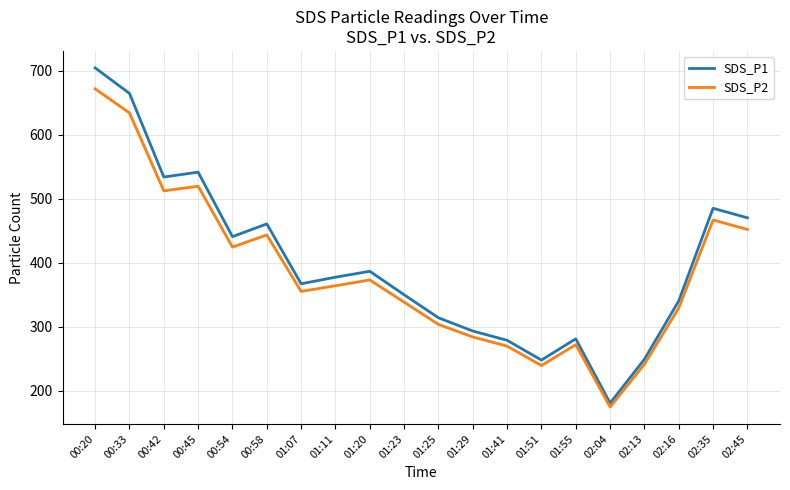

Which series has the largest range (max minus min)?

SDS_P1